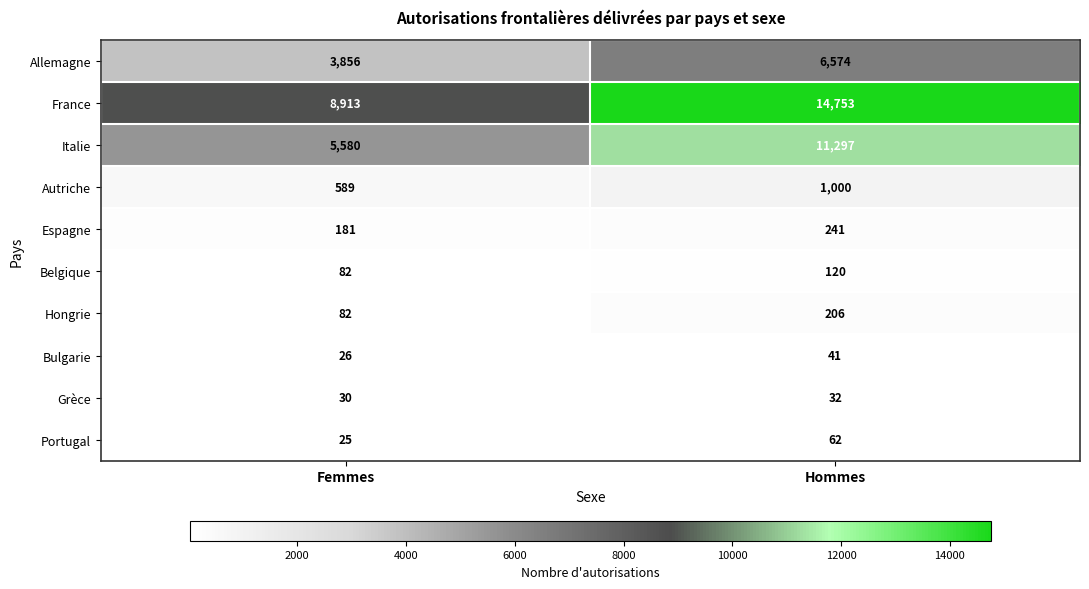

Which series has the largest range (max minus min)?

France